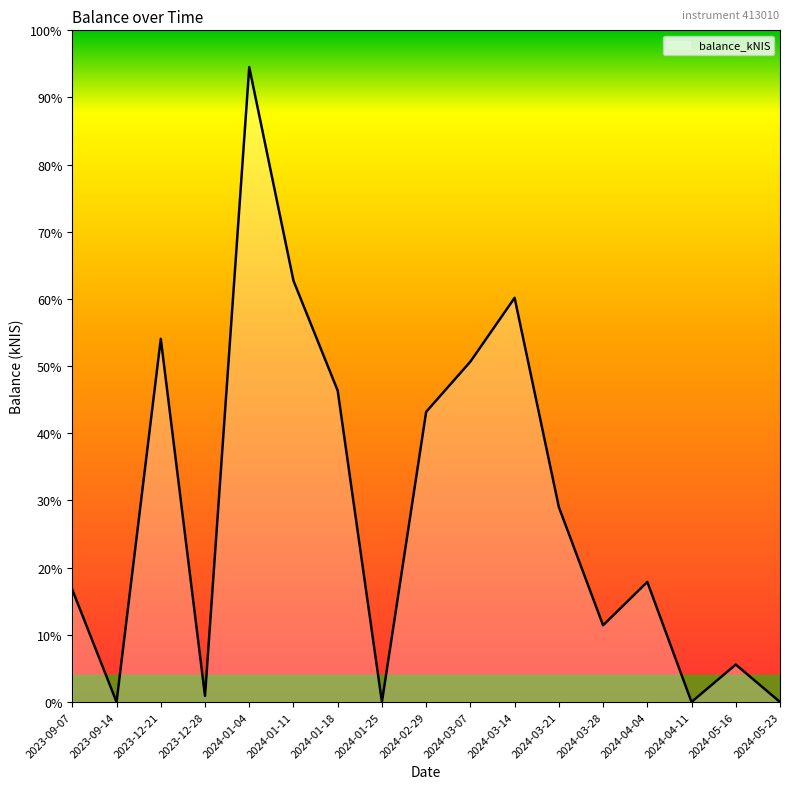

List the labels in order of value, largest first.

2024-01-04, 2024-01-11, 2024-03-14, 2023-12-21, 2024-03-07, 2024-01-18, 2024-02-29, 2024-03-21, 2024-04-04, 2023-09-07, 2024-03-28, 2024-05-16, 2023-12-28, 2023-09-14, 2024-01-25, 2024-04-11, 2024-05-23